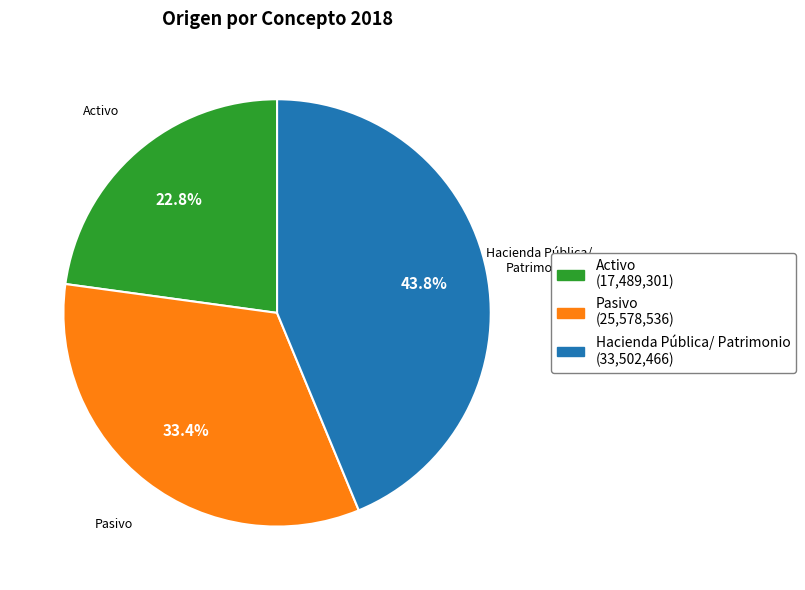

What is the total percentage of Pasivo and Activo?

56.2%